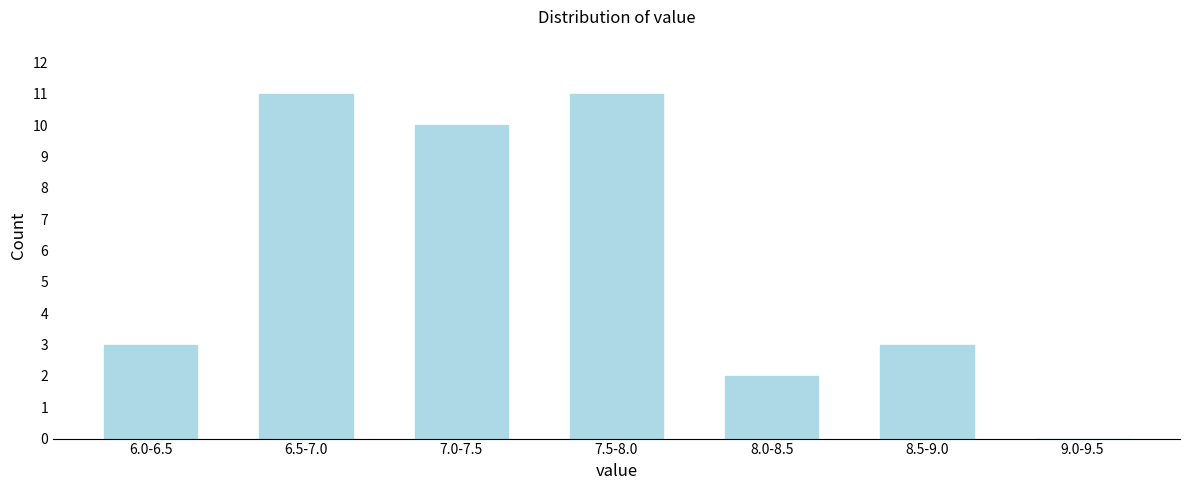

Reading right to left, what are all the values shown in this chart?

9.0-9.5=0	8.5-9.0=3	8.0-8.5=2	7.5-8.0=11	7.0-7.5=10	6.5-7.0=11	6.0-6.5=3